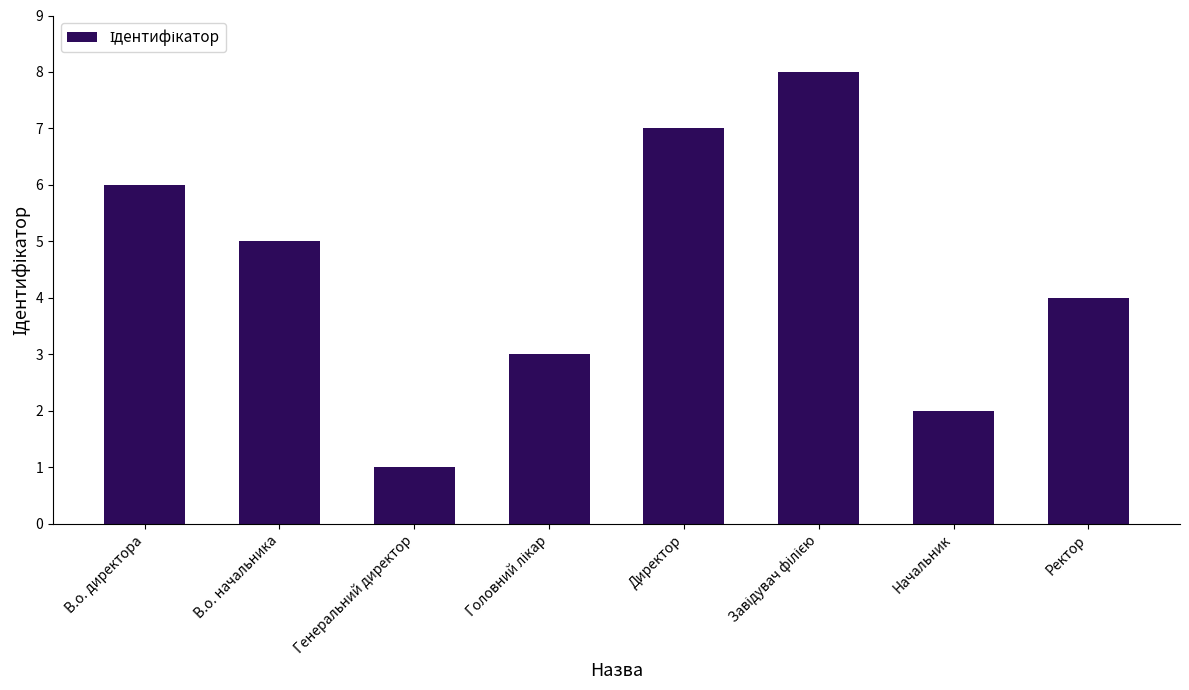

What is the difference between the maximum and minimum values?

7